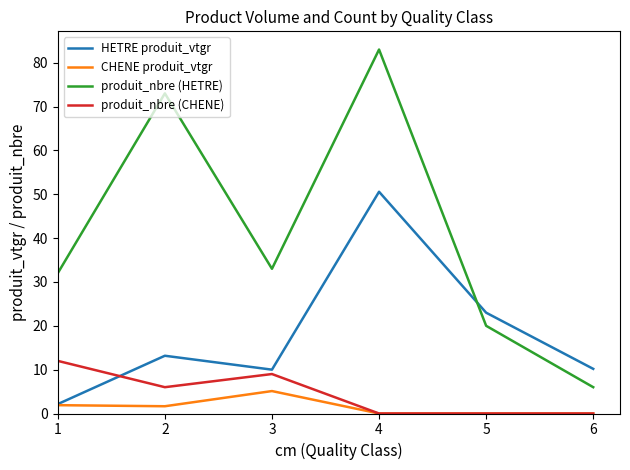

What is the maximum value shown in the chart?

83.0